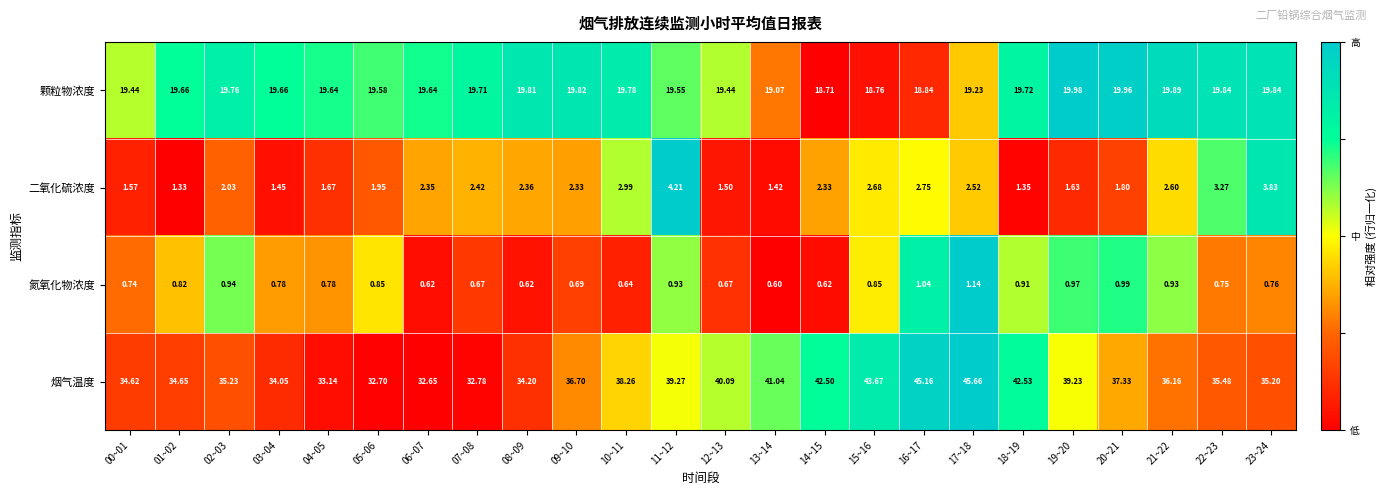

Which series has the largest total across all categories?

烟气温度